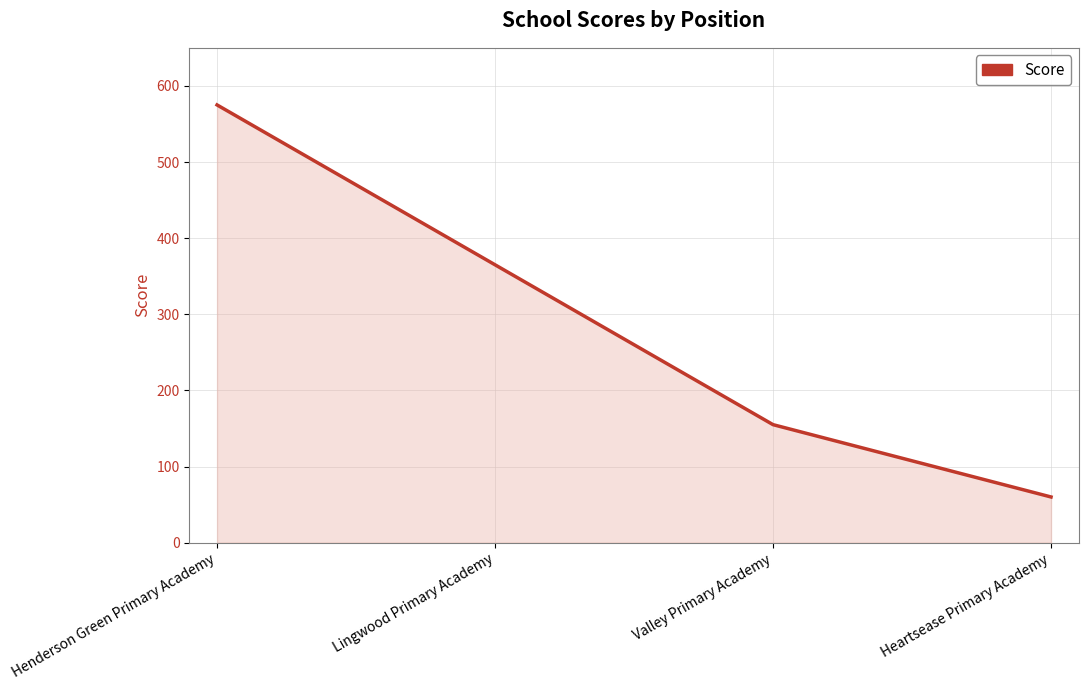

Count the number of data series in this chart.

1